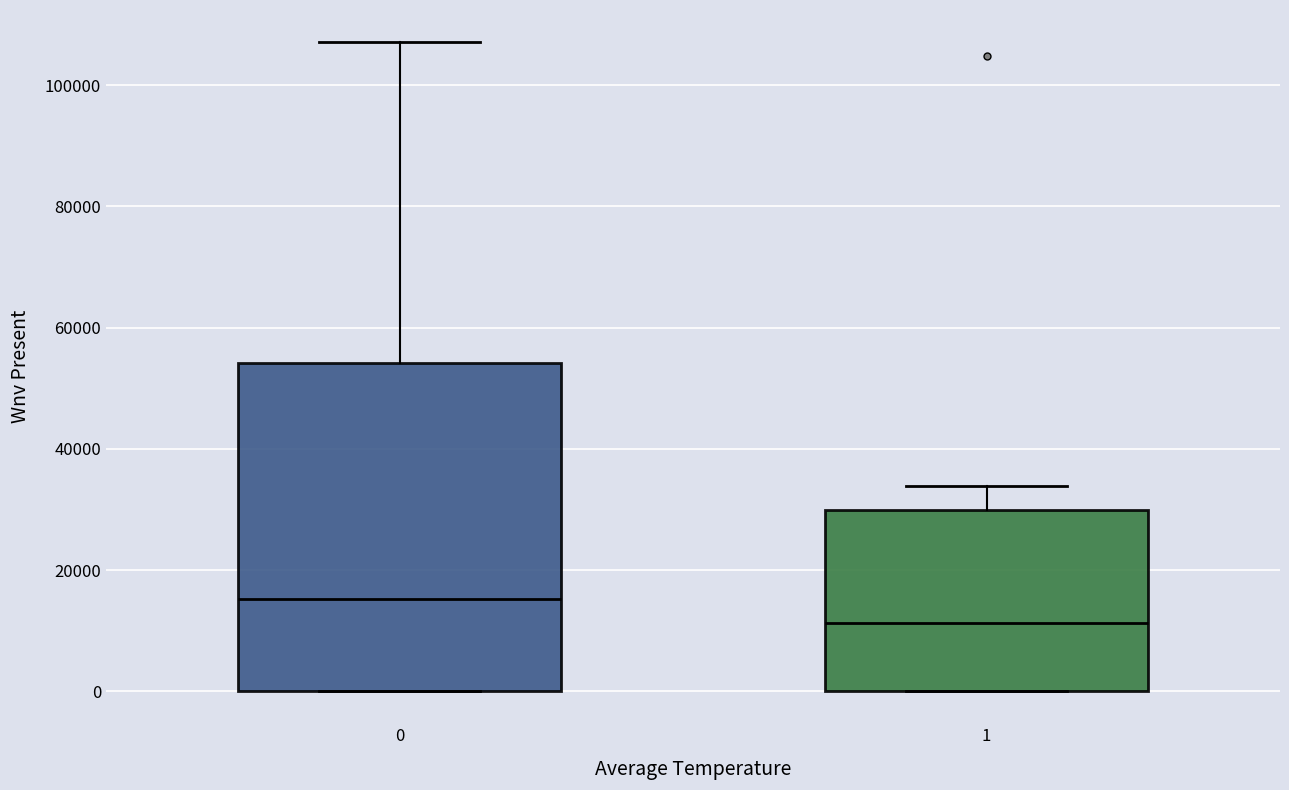

Which box's median line is the lowest?

1